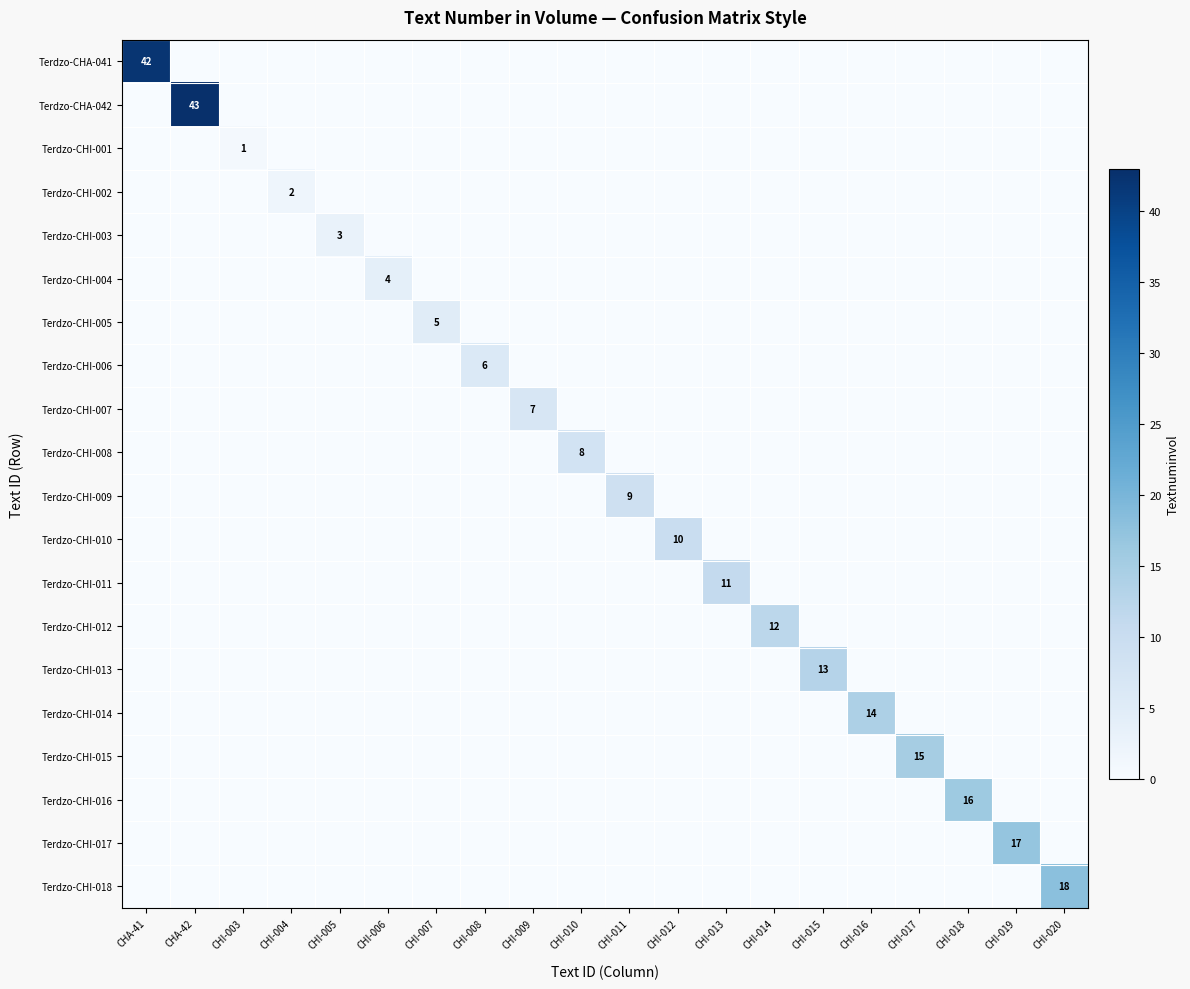

What is the maximum value shown in the chart?

43